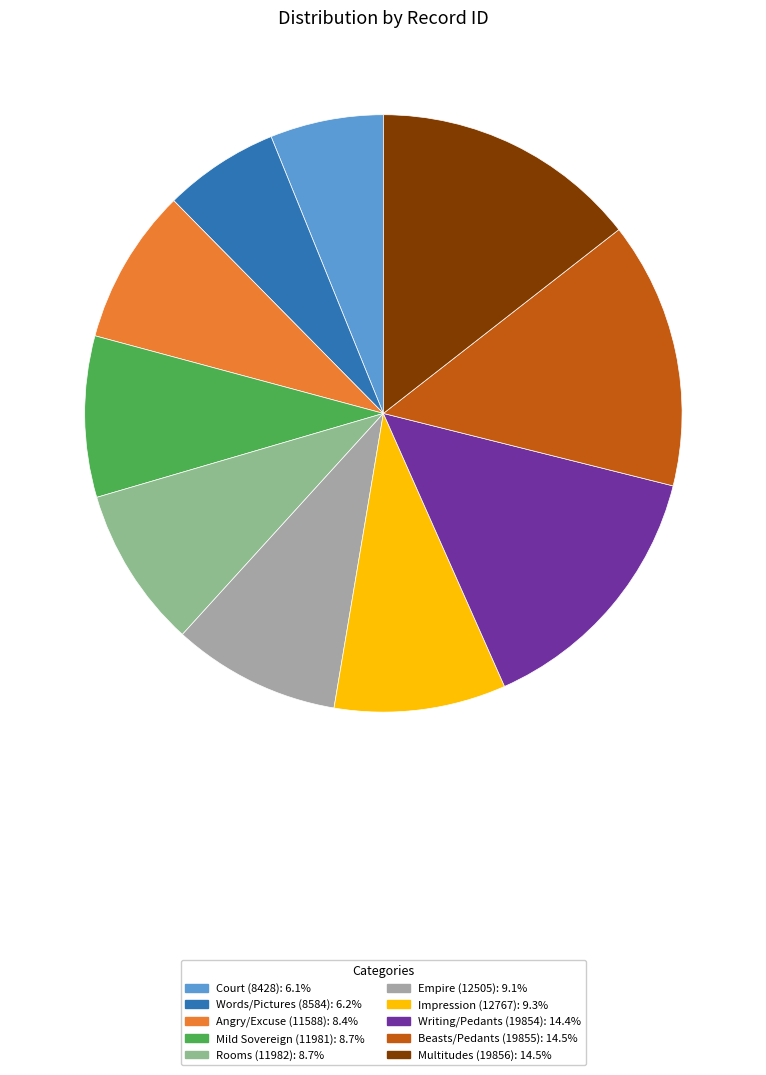

Does Mild Sovereign (11981) account for over 50% of the chart?

No